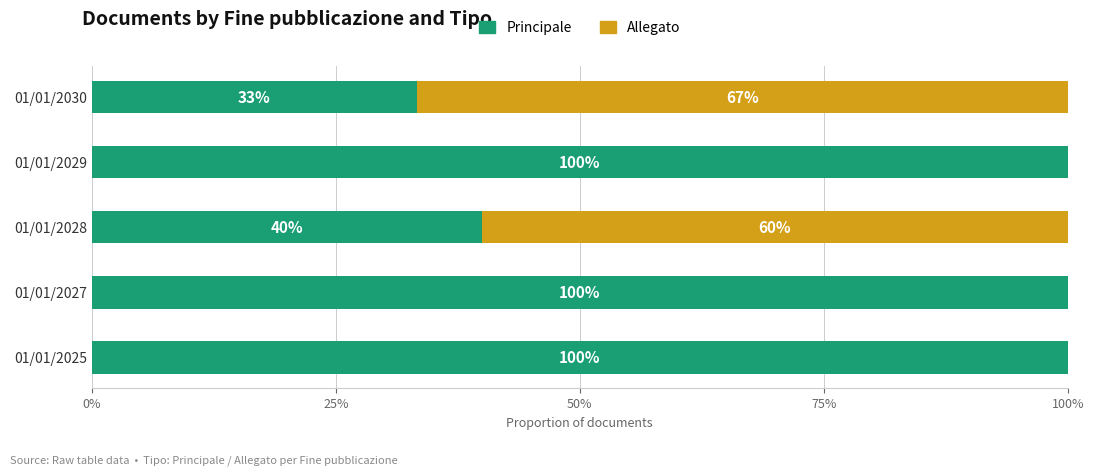

Reading right to left, extract all data points from this chart.

Principale: 0.3	1.0	0.4	1.0	1.0
Allegato: 0.7	0.0	0.6	0.0	0.0